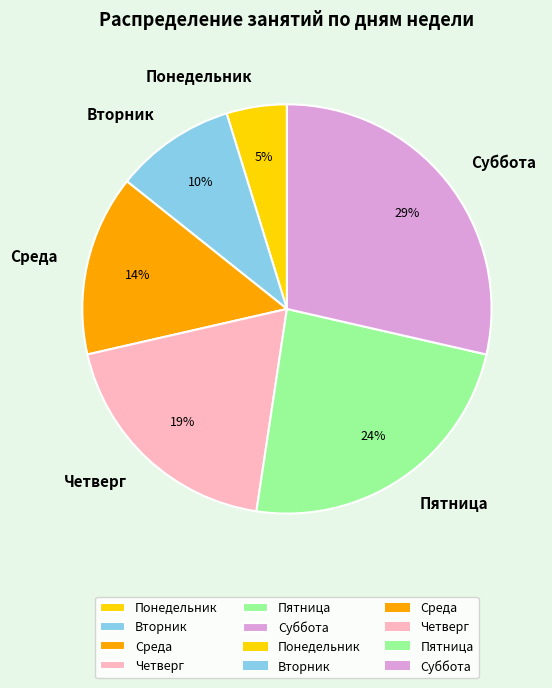

How many slices are in this pie chart?

6